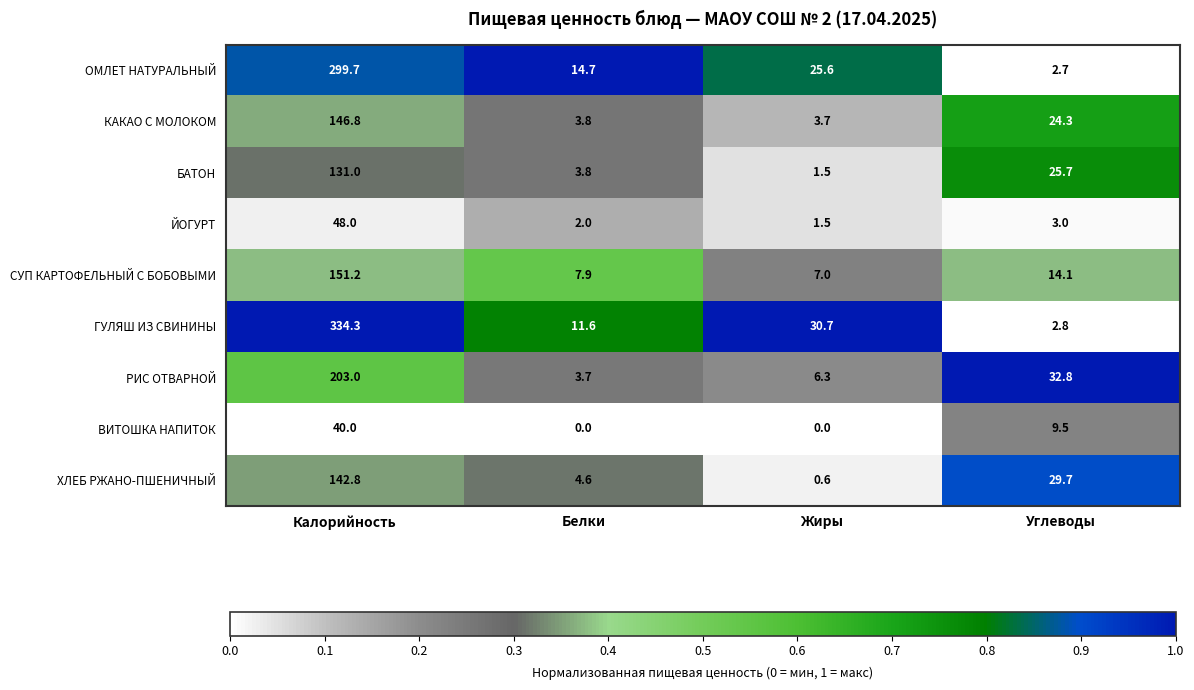

What is the difference between the maximum and minimum values in the БАТОН series?

129.5